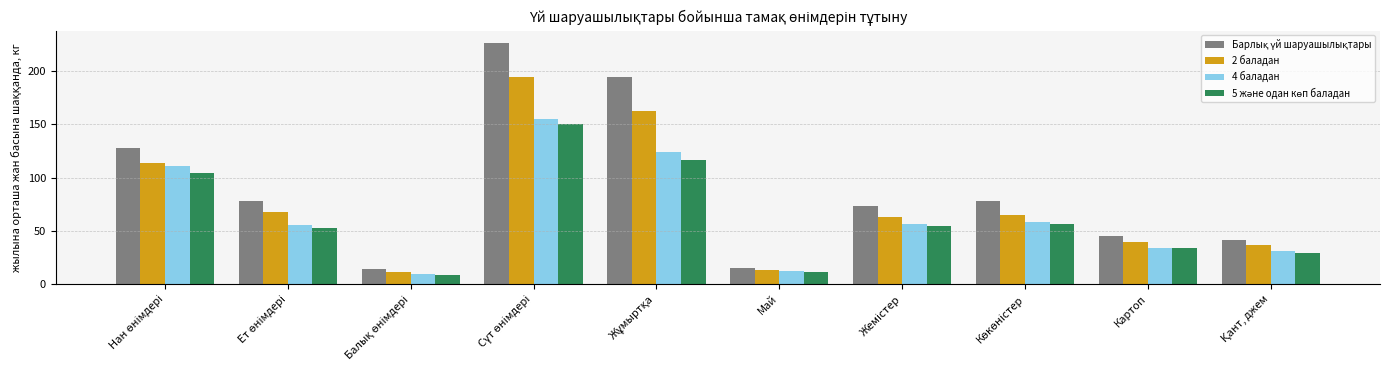

What is the average value of the 4 баладан series?

64.6